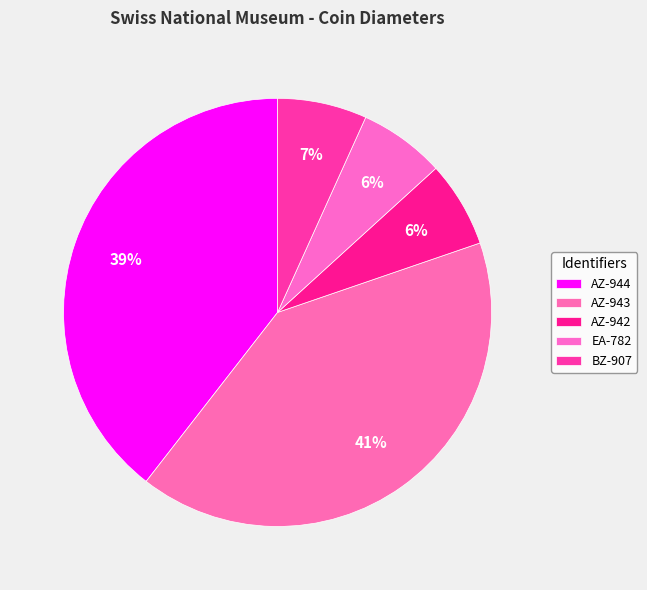

How many slices are in this pie chart?

5